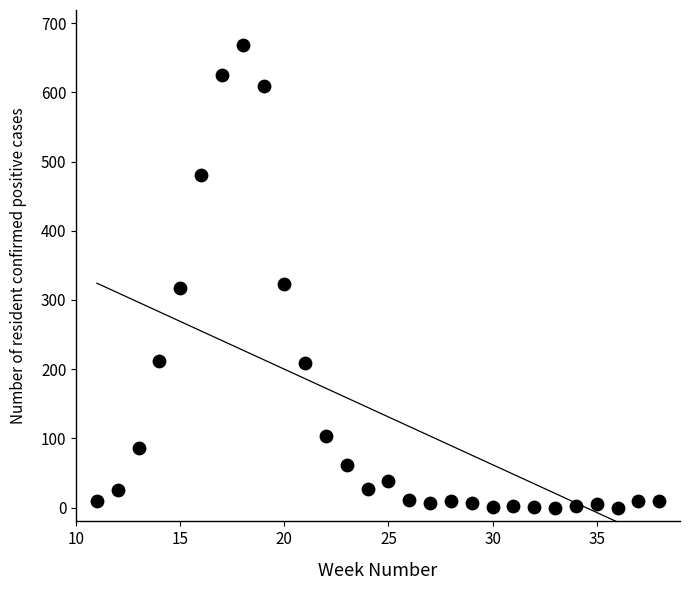

What is the range of Y values (max minus min)?

669